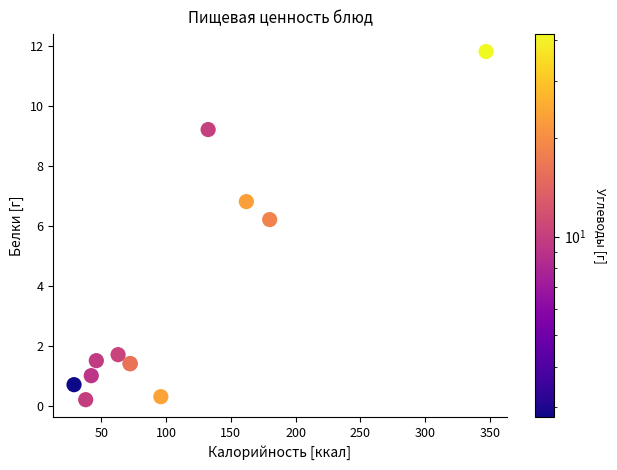

What Y value in the scatter plot is closest to 6?

6.2